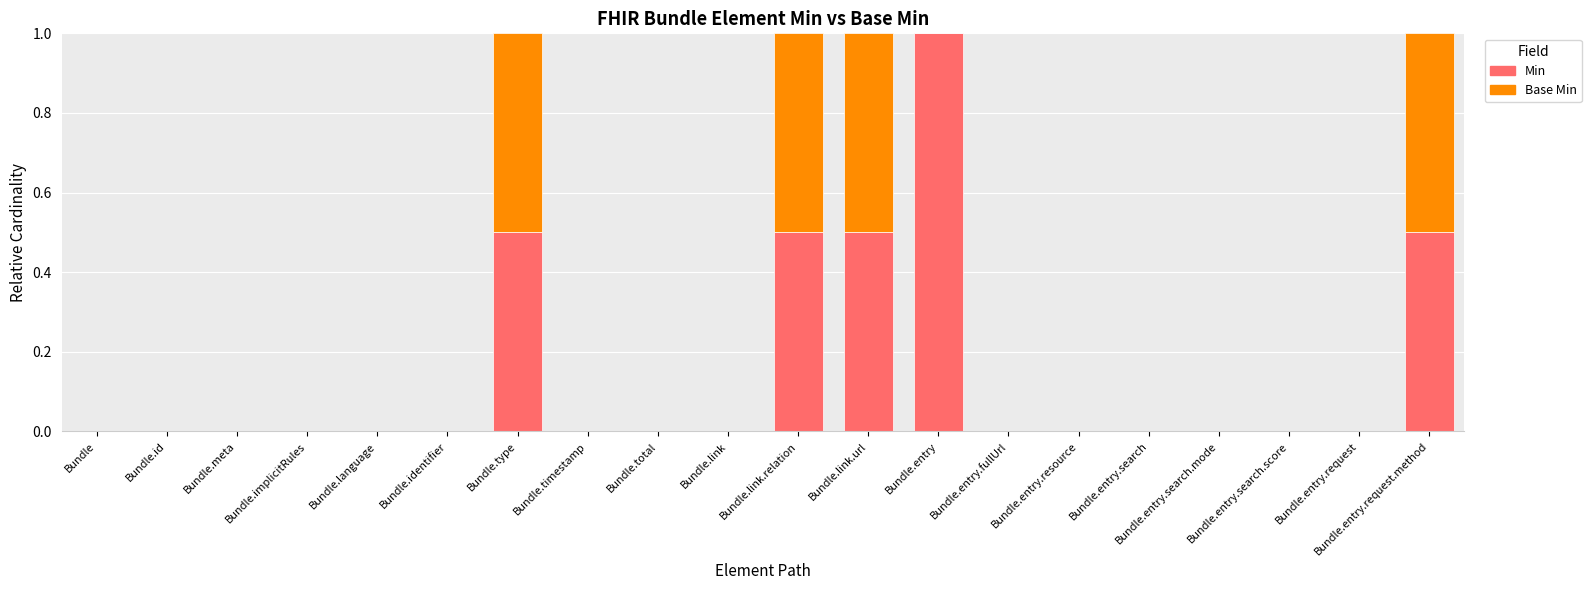

What is the total value across all series at Bundle.type?

1.0